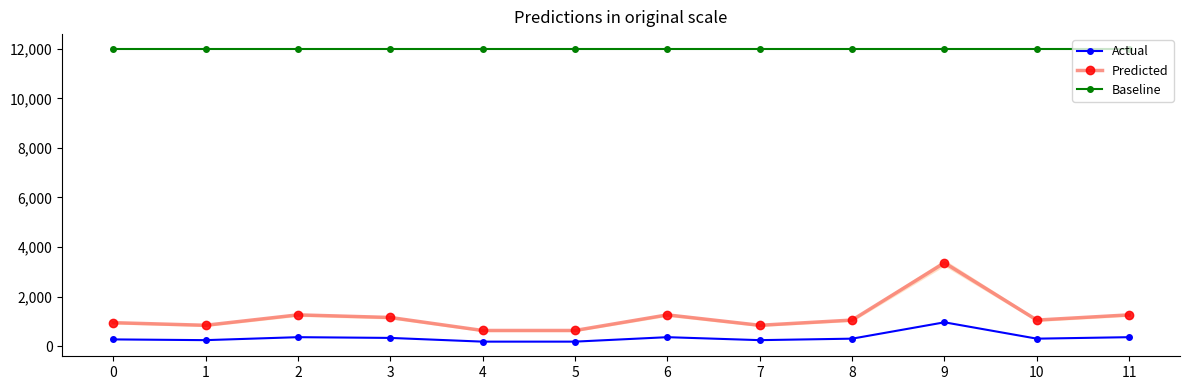

What is the sum of all Predicted values?

14280